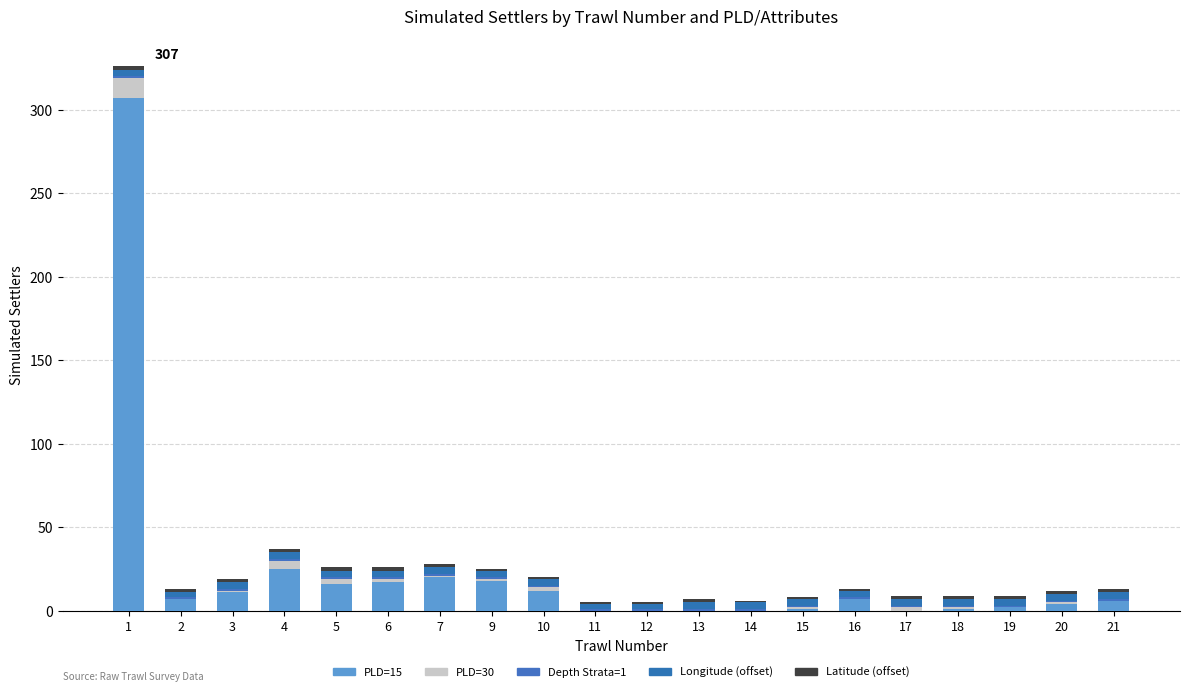

List the labels in order of PLD=30 value, smallest first.

2, 11, 12, 13, 14, 16, 19, 21, 3, 7, 9, 15, 18, 20, 6, 10, 17, 5, 4, 1